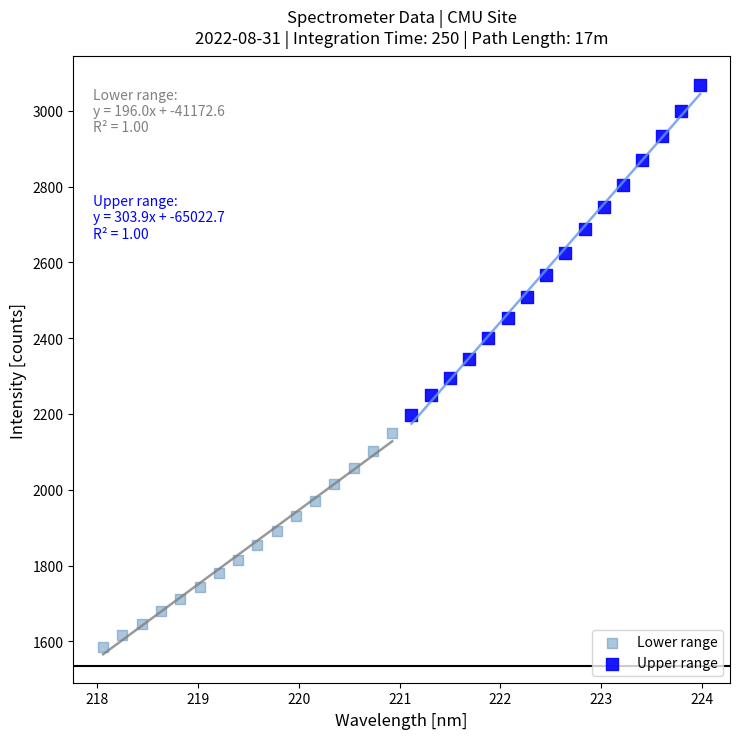

Which series contains the highest Y value?

Upper range